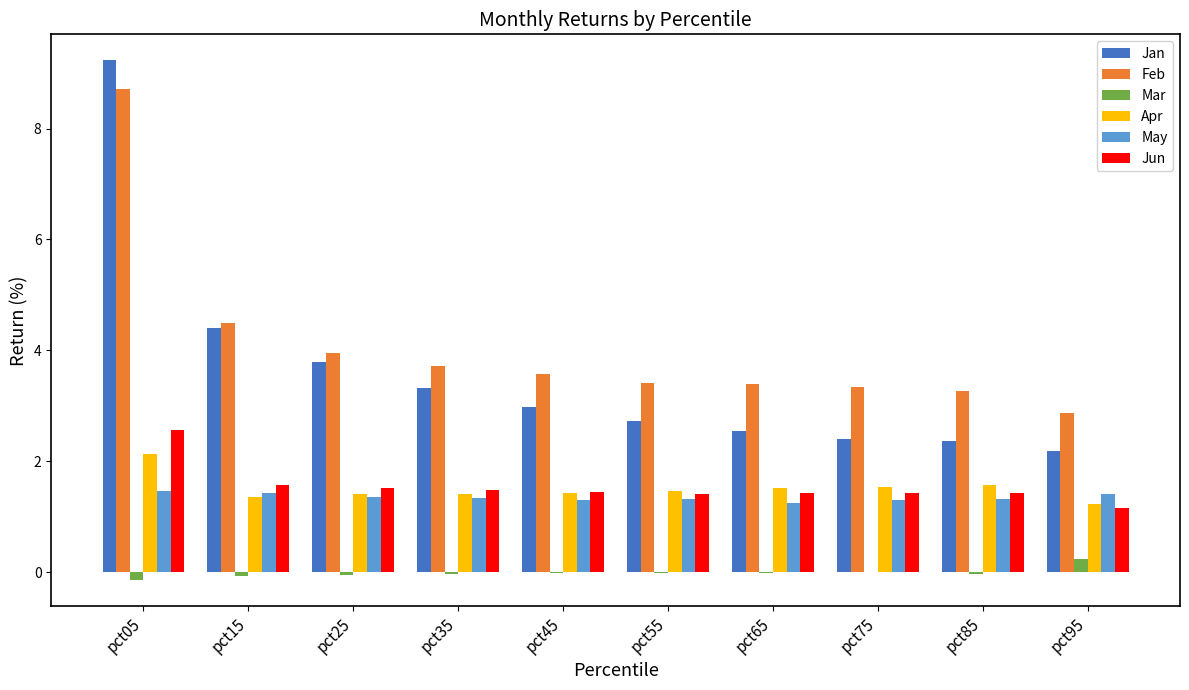

Between pct25 and pct55, which series saw the biggest shift?

Jan